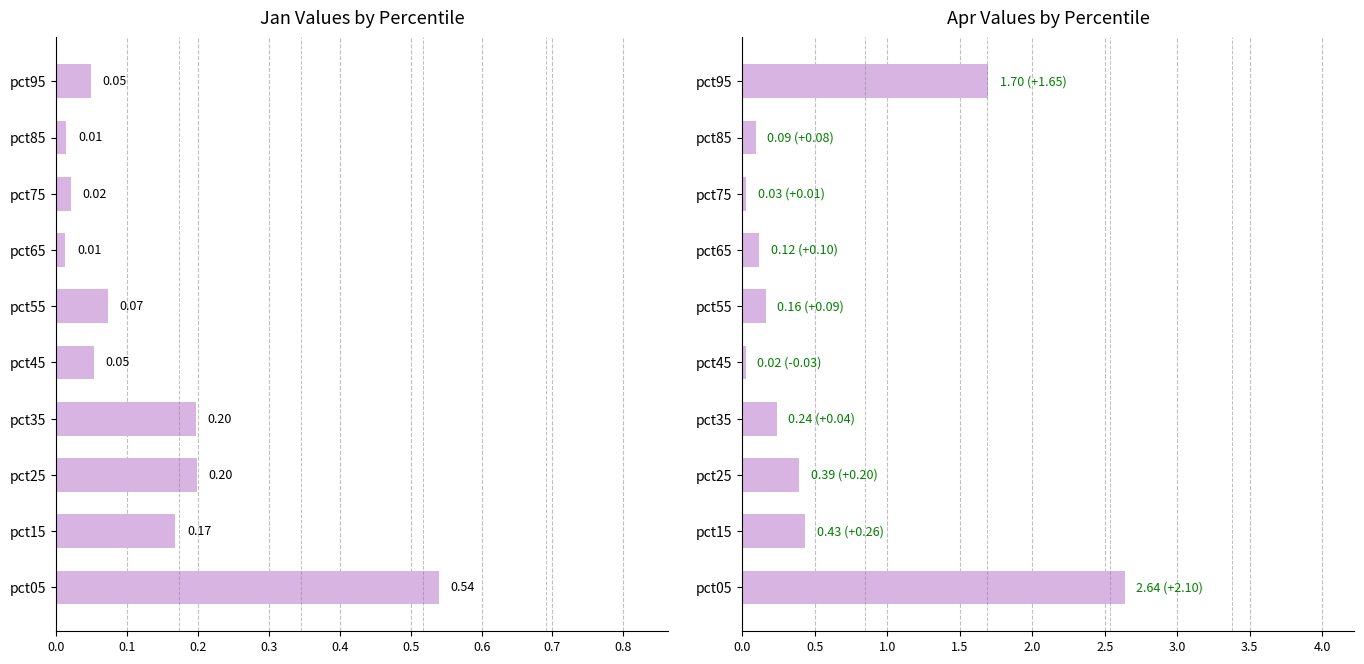

Between pct15 and pct55, which is larger?

pct15